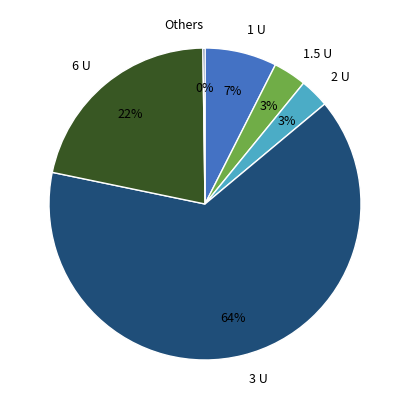

Which slice is the largest?

3 U